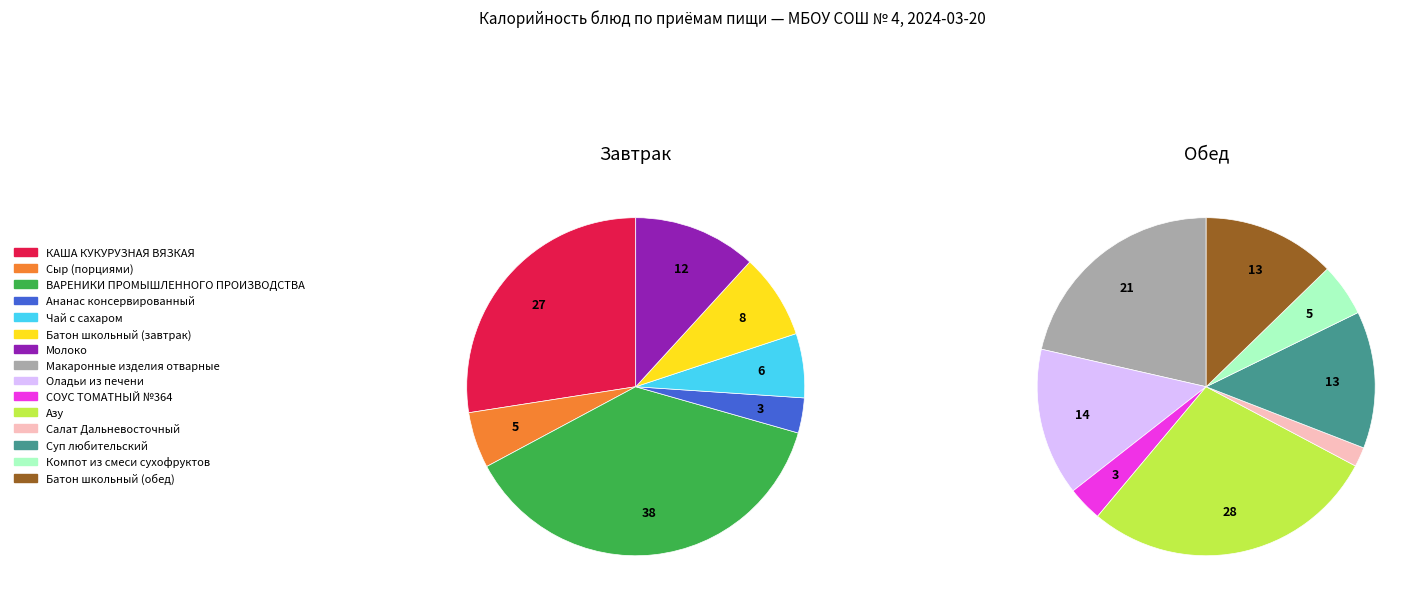

How many slices are in this pie chart?

15